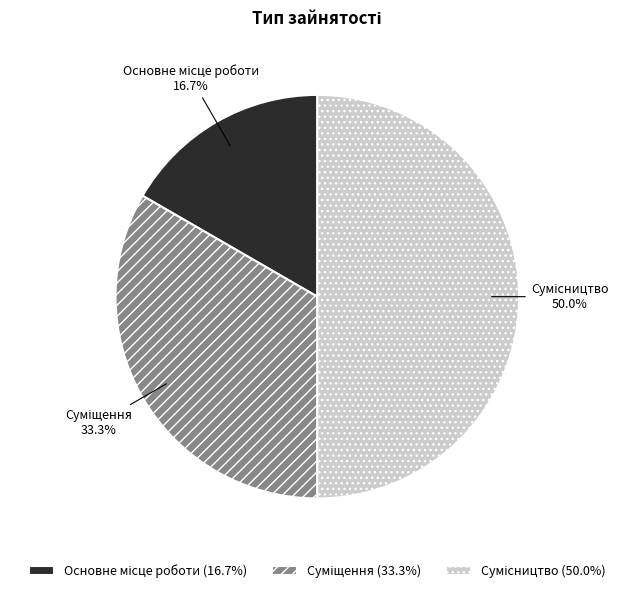

How many segments does this pie chart have?

3